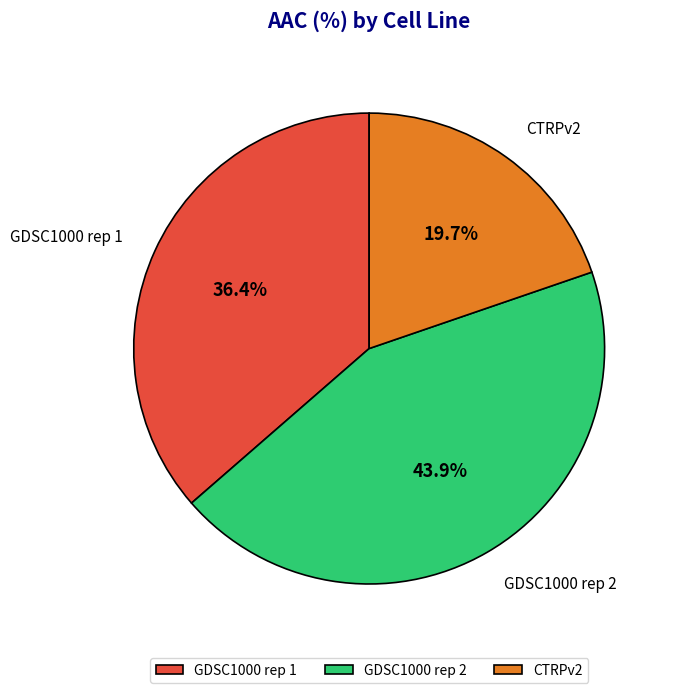

Combined, what portion of the pie is GDSC1000 rep 1 and CTRPv2?

56.1%